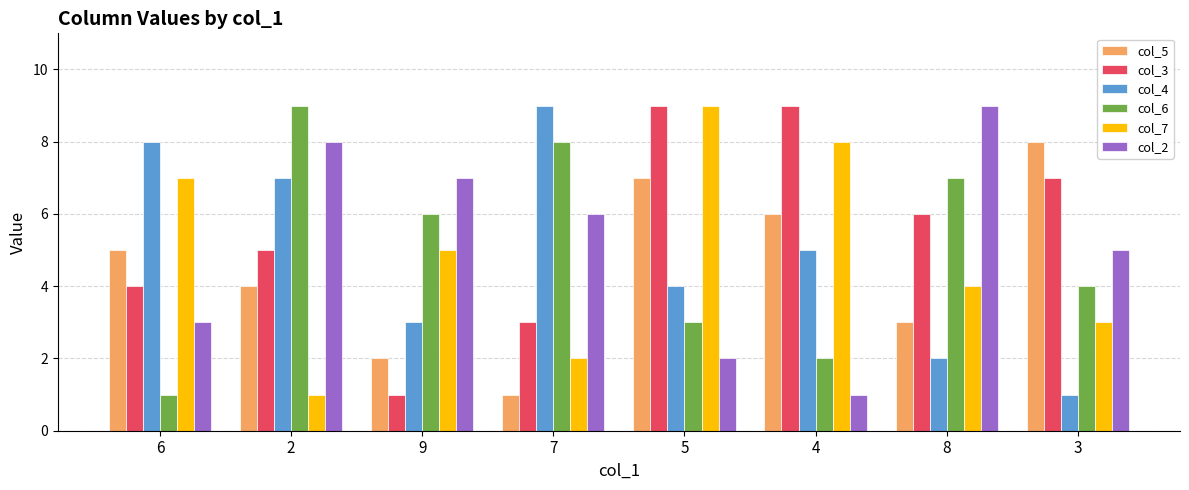

True or false: col_7 has a value of 1 at 3.

False